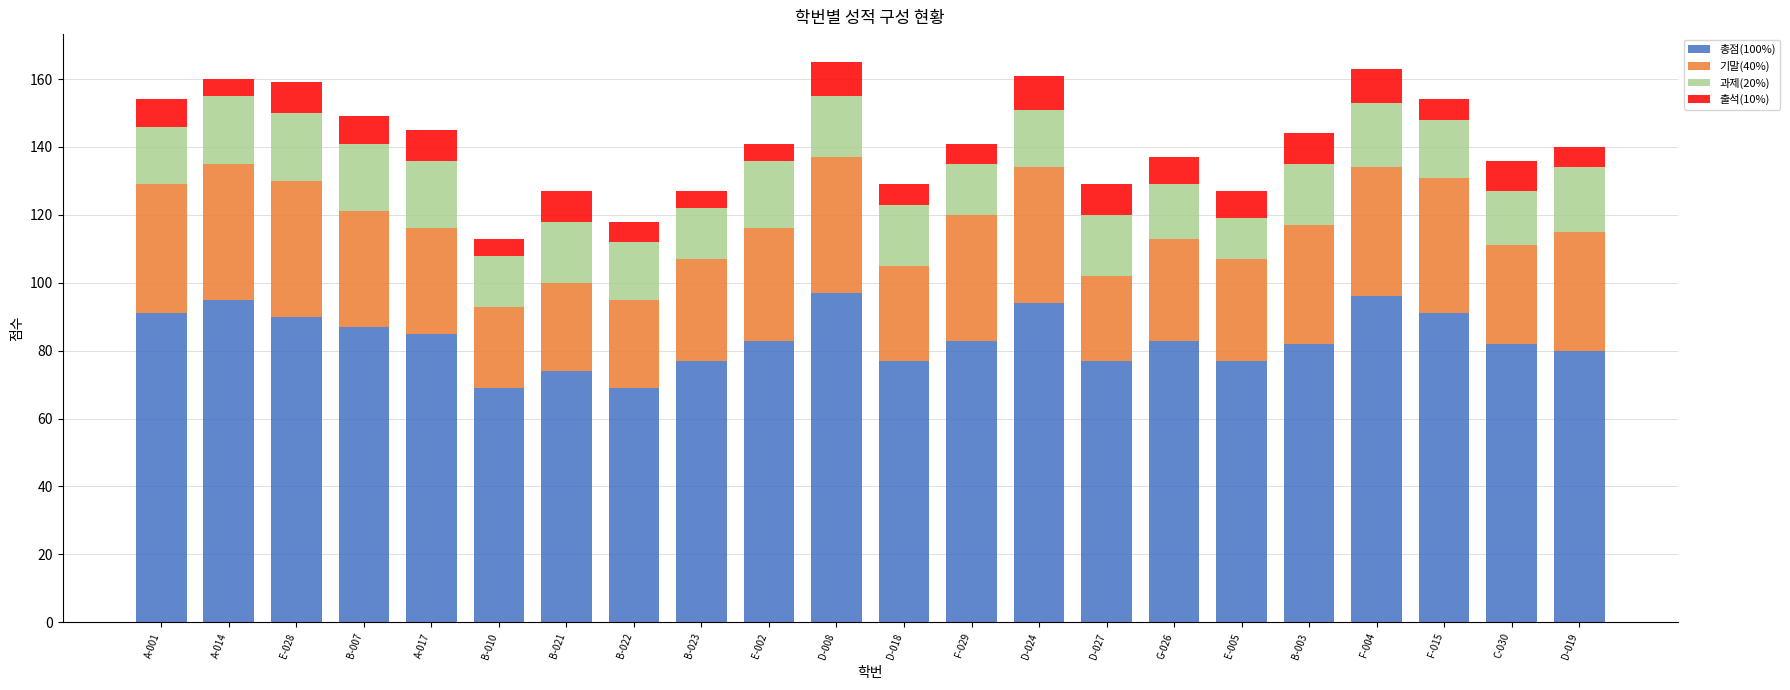

What is the total value across all series at E-005?

127